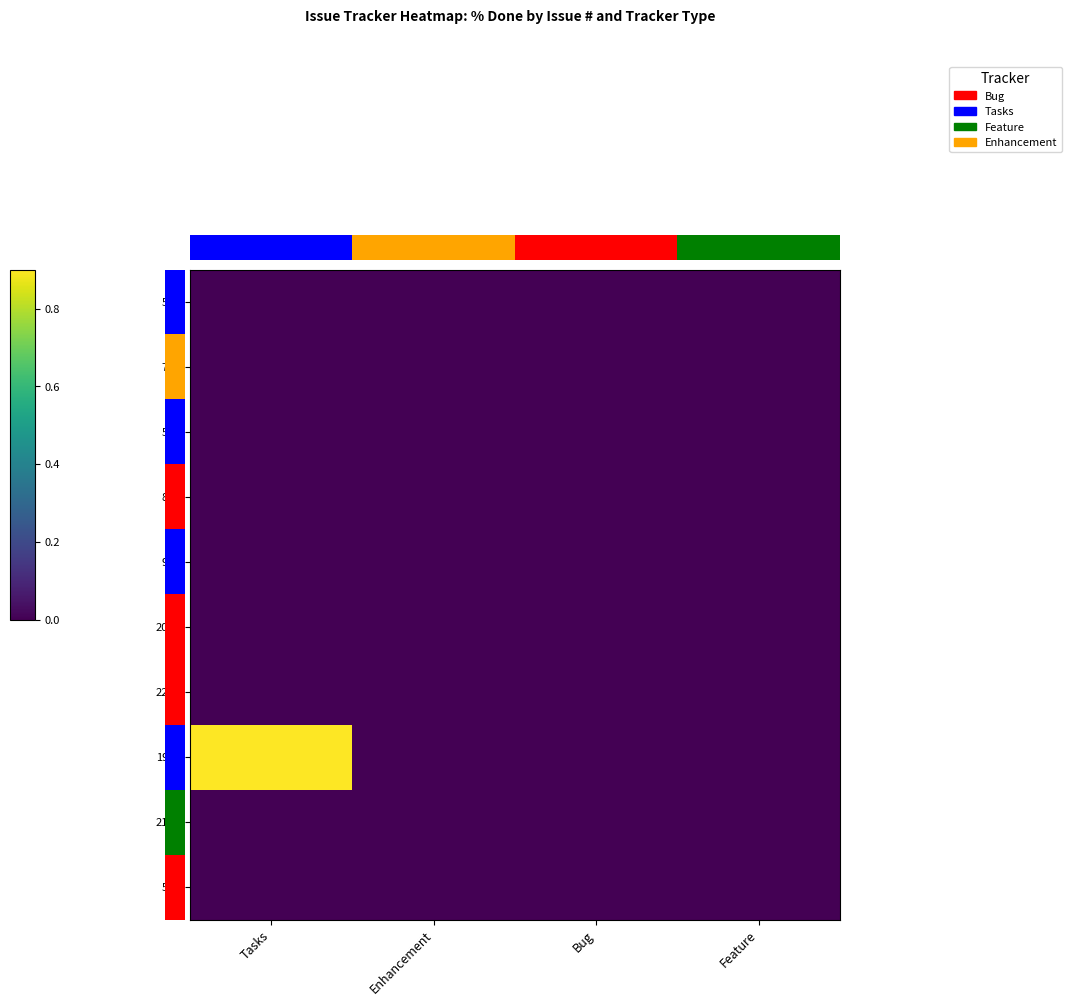

At which category is the sum across all series the highest?

Tasks